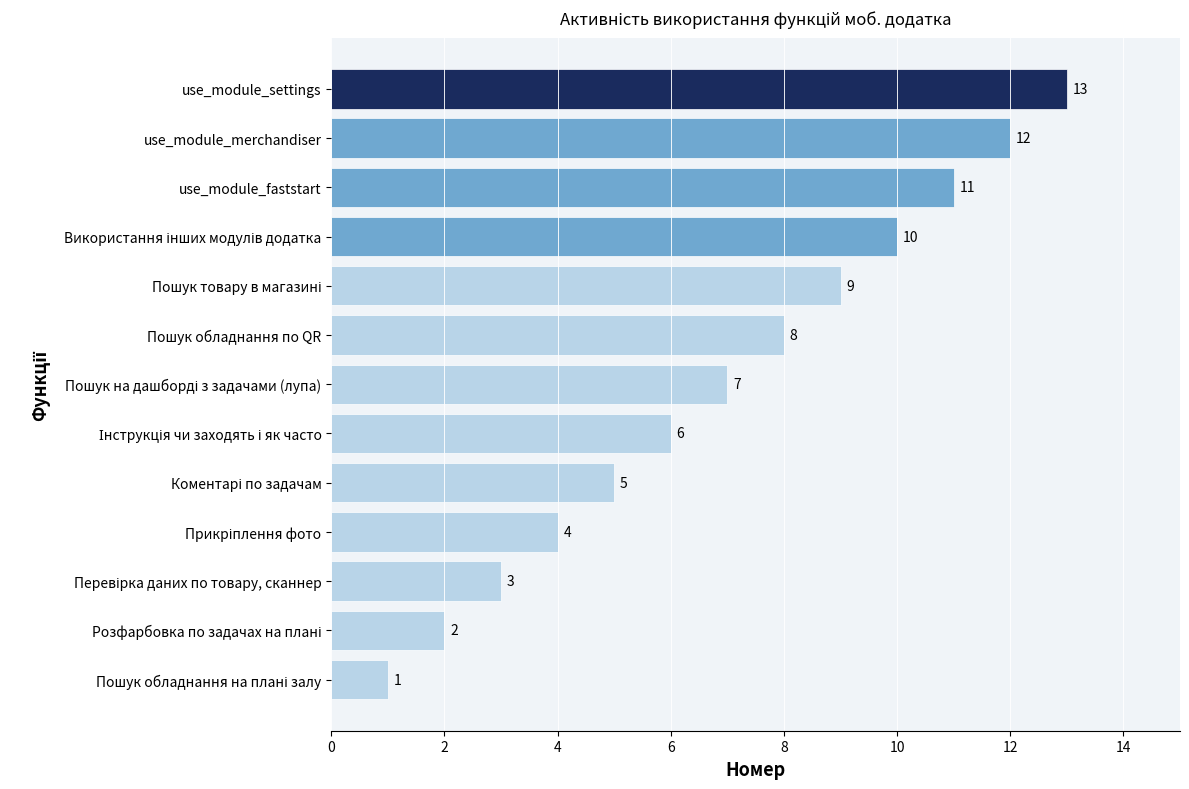

Which category has the highest value across all series?

use_module_settings